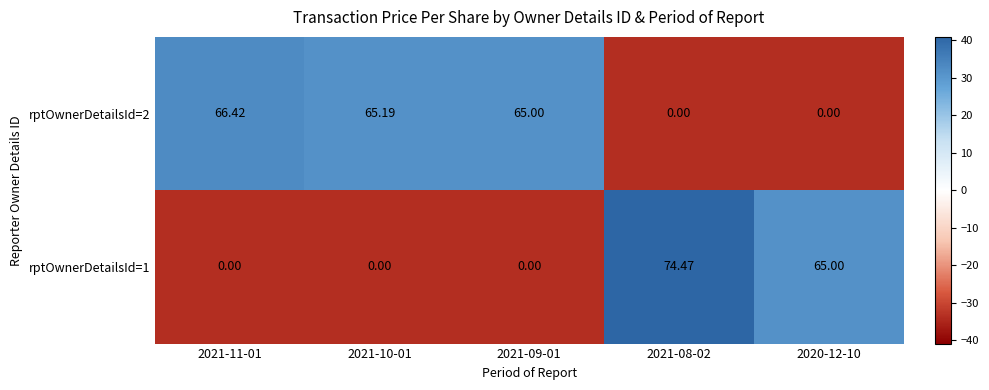

Is the value of rptOwnerDetailsId=1 at 2020-12-10 greater than the value of rptOwnerDetailsId=2 at 2021-11-01?

No